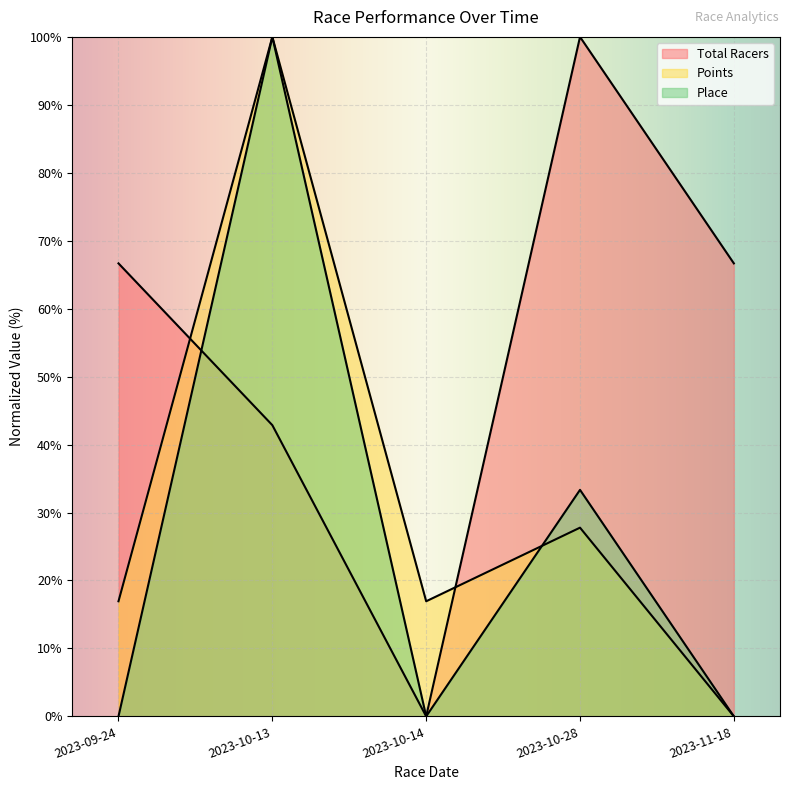

What is the maximum value for Place?

100.0